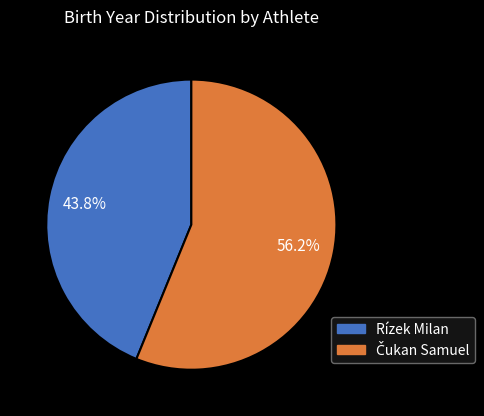

To the nearest percent, what is the average slice percentage?

50%